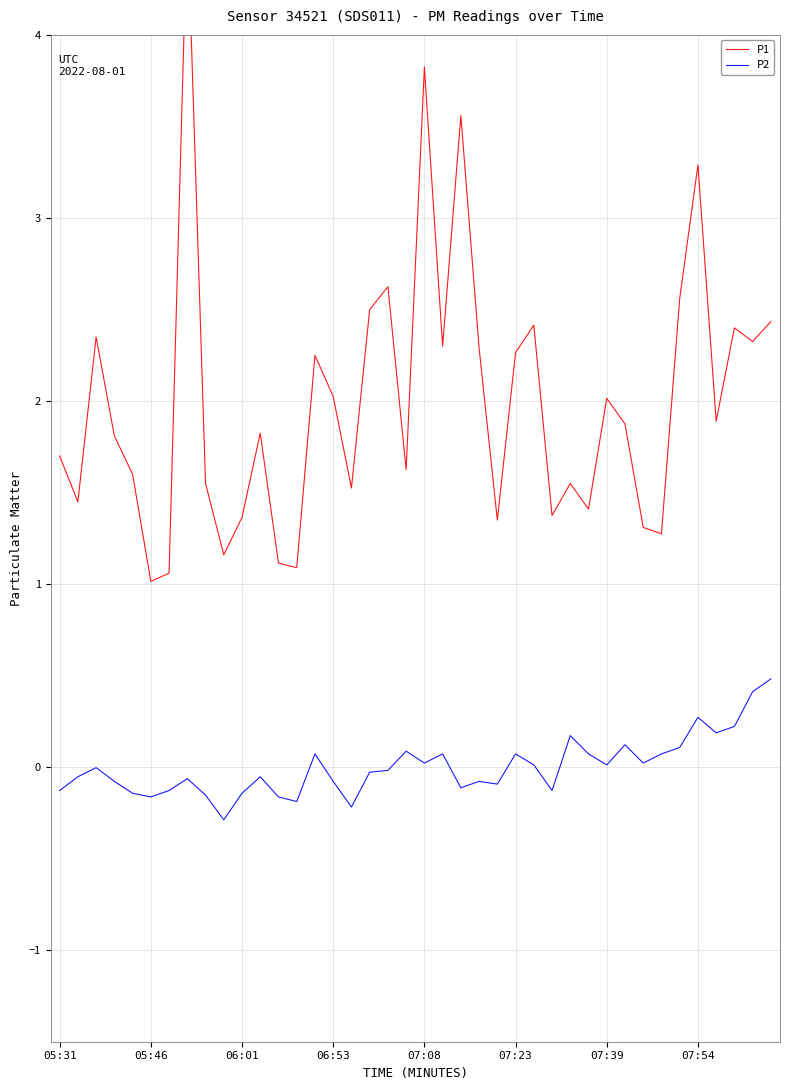

What is the lowest value of the P2 series?

-0.3